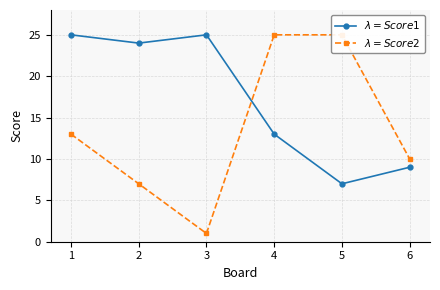

Reading left to right, list all the values displayed in this chart.

$\lambda=Score 1$: 25	24	25	13	7	9
$\lambda=Score 2$: 13	7	1	25	25	10